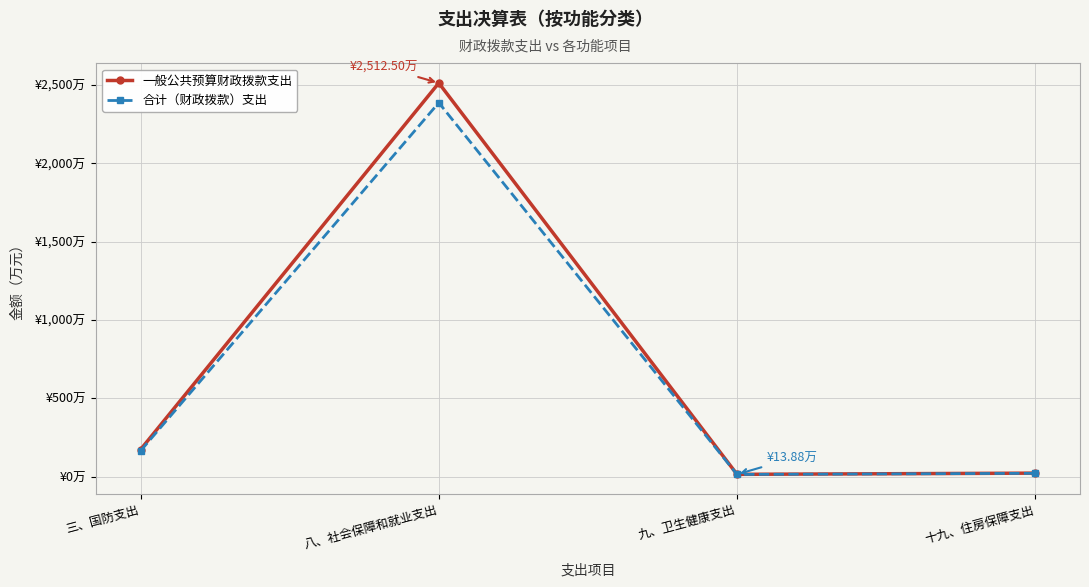

True or false: 合计（财政拨款）支出 and 一般公共预算财政拨款支出 cross at least once.

False